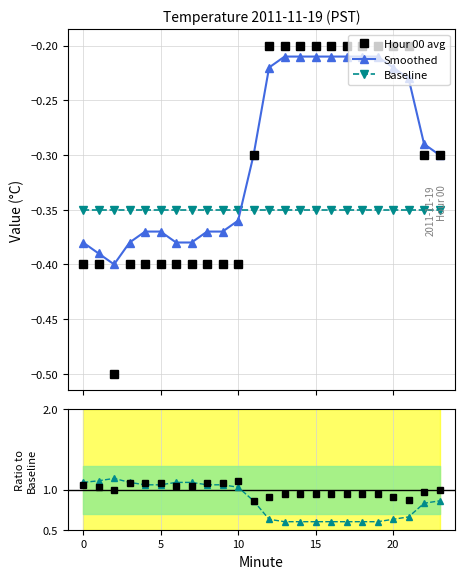

Which series ends up on top after the final intersection of Hour 00 avg and Baseline?

Hour 00 avg